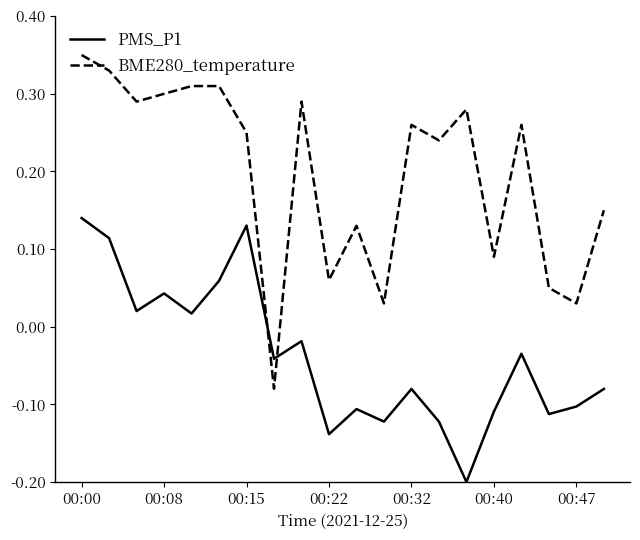

Which series has the widest spread of values?

BME280_temperature